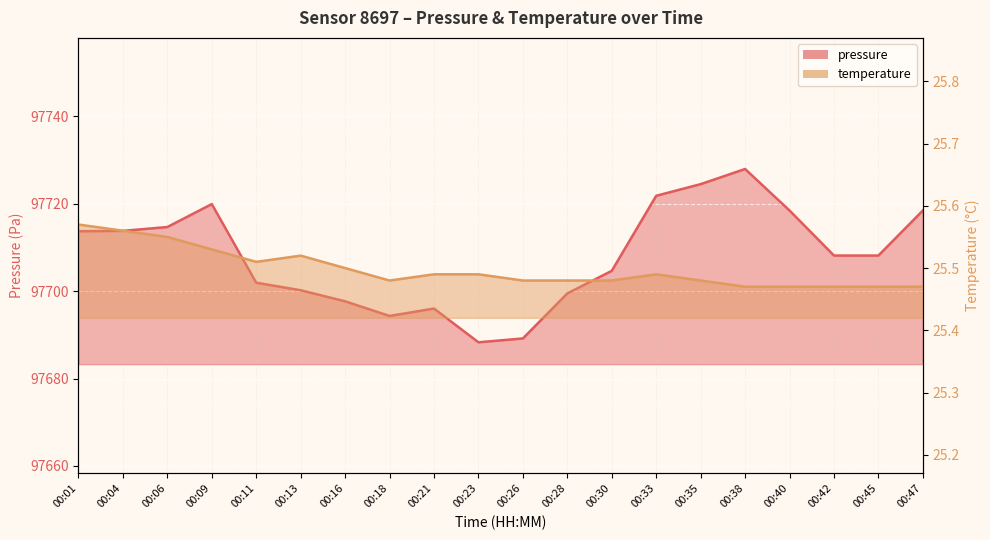

What is the sum of the pressure values at 00:47 and 00:42?

195426.6